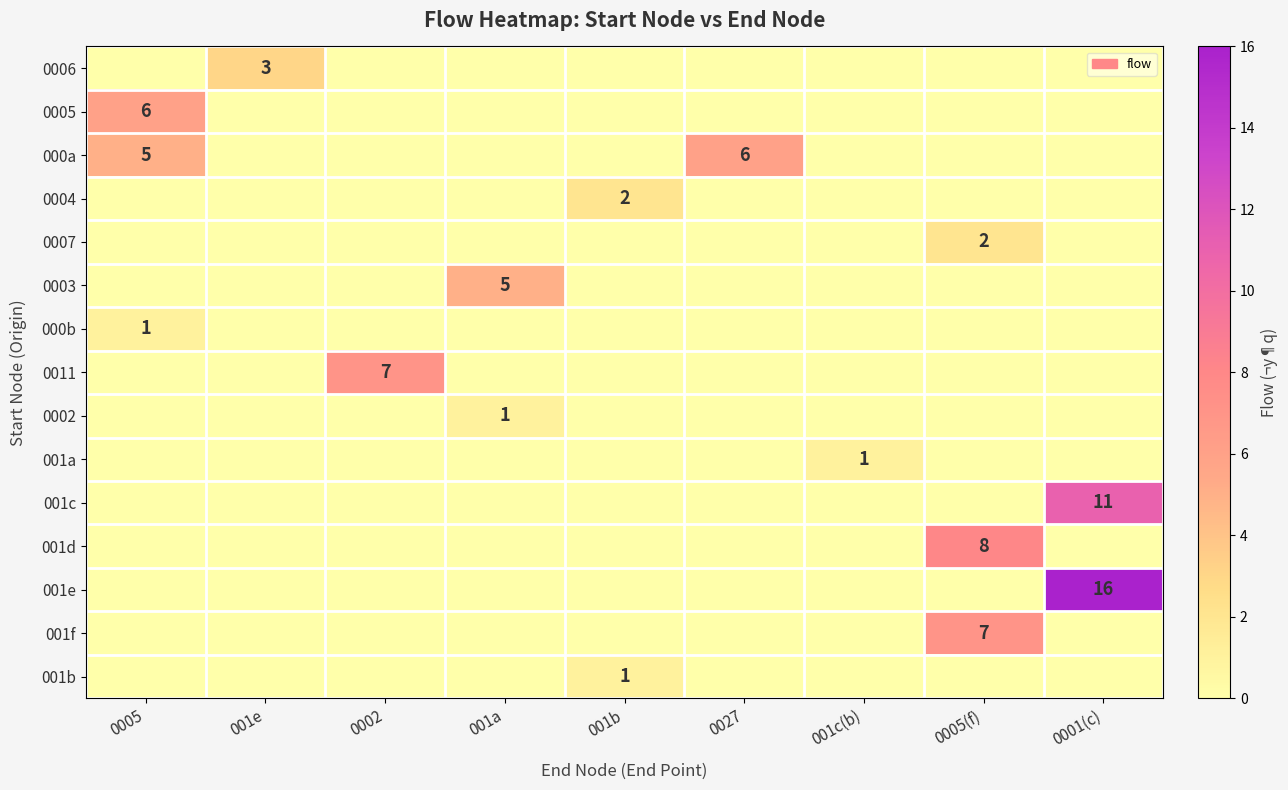

Is it true that 0005 equals 3 at 0005?

False